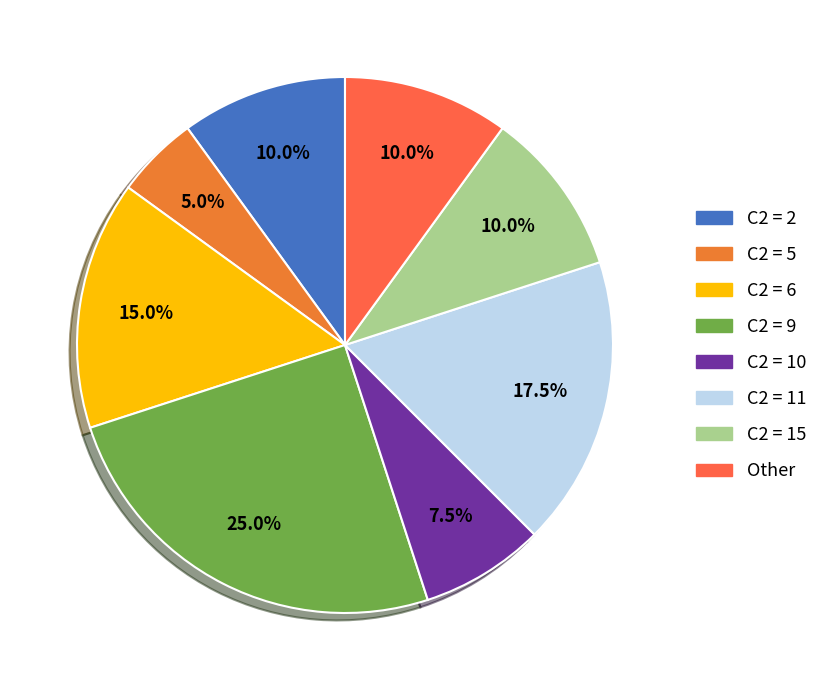

Does any single category account for the majority?

No